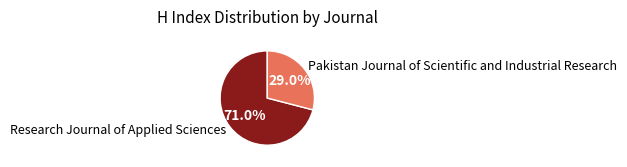

What is the smallest slice in the pie chart?

Pakistan Journal of Scientific and Industrial Research